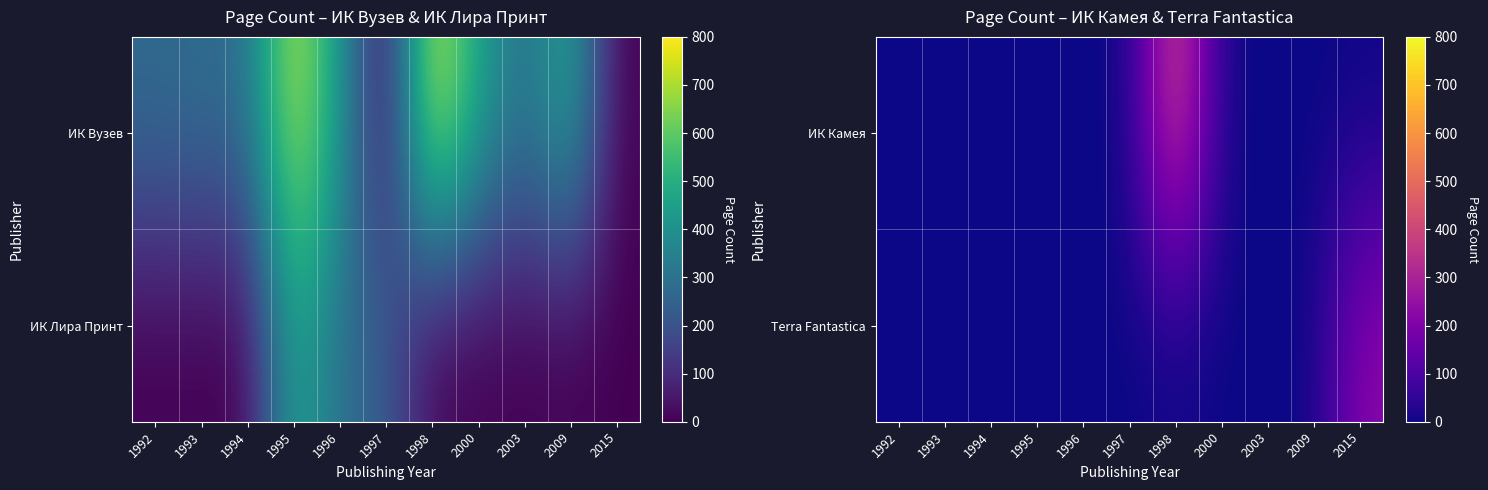

How many categories are shown in the chart?

11